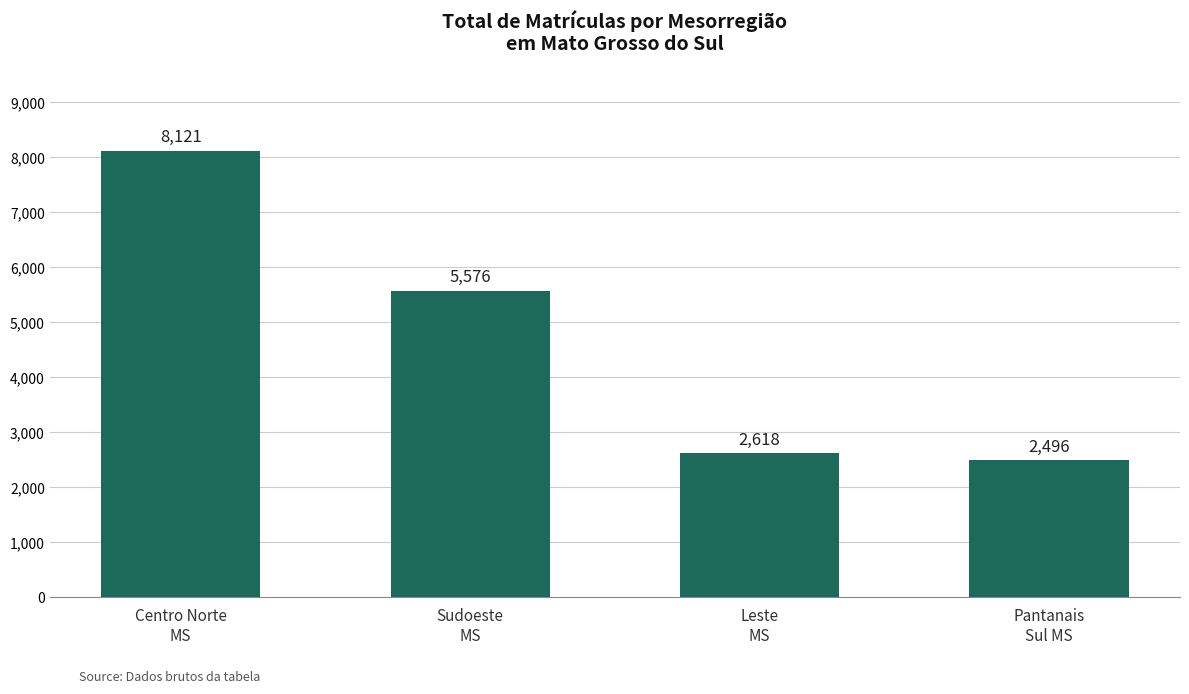

What is the average value?

4703